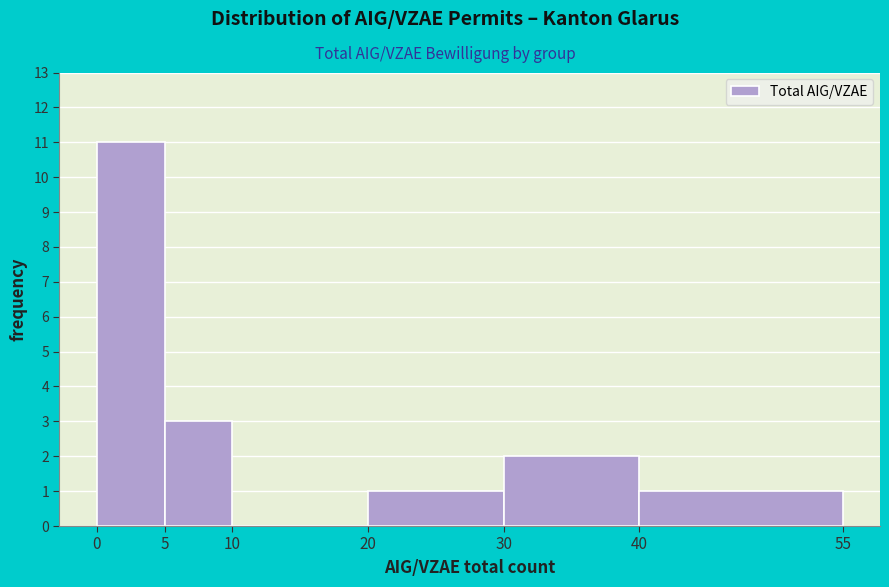

How tall is the bar that spans 30 to 40 on the x-axis? The values are not printed on the chart, so give them approximately, as read against the axis.

2